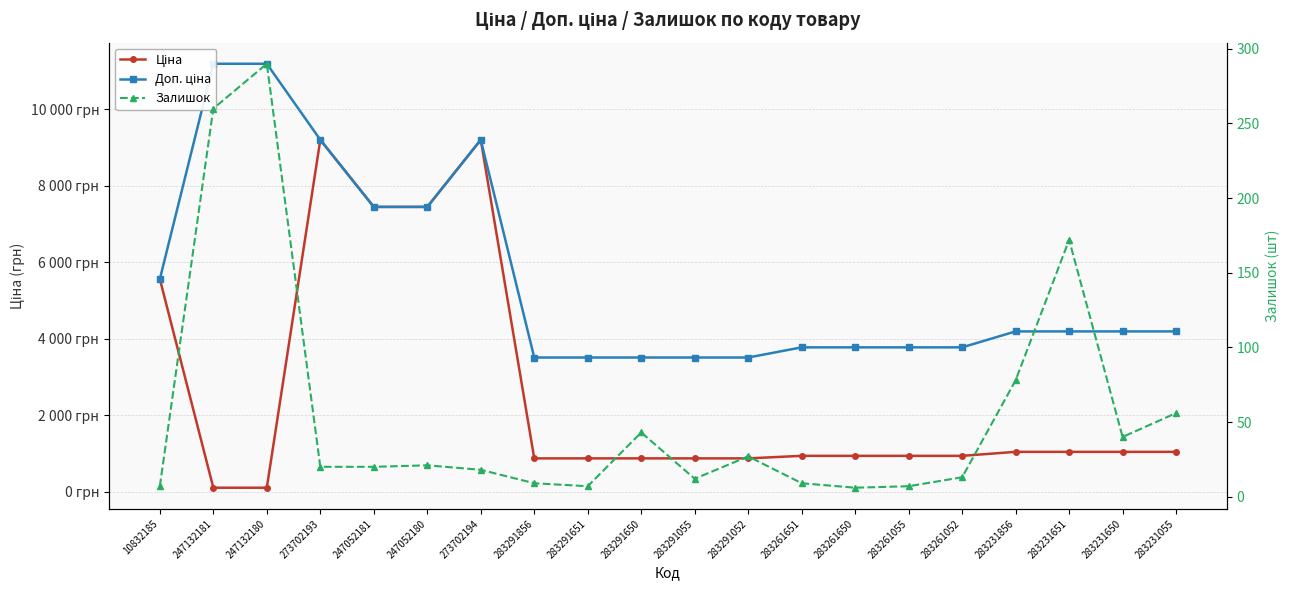

At which category is the sum across all series the highest?

273702193